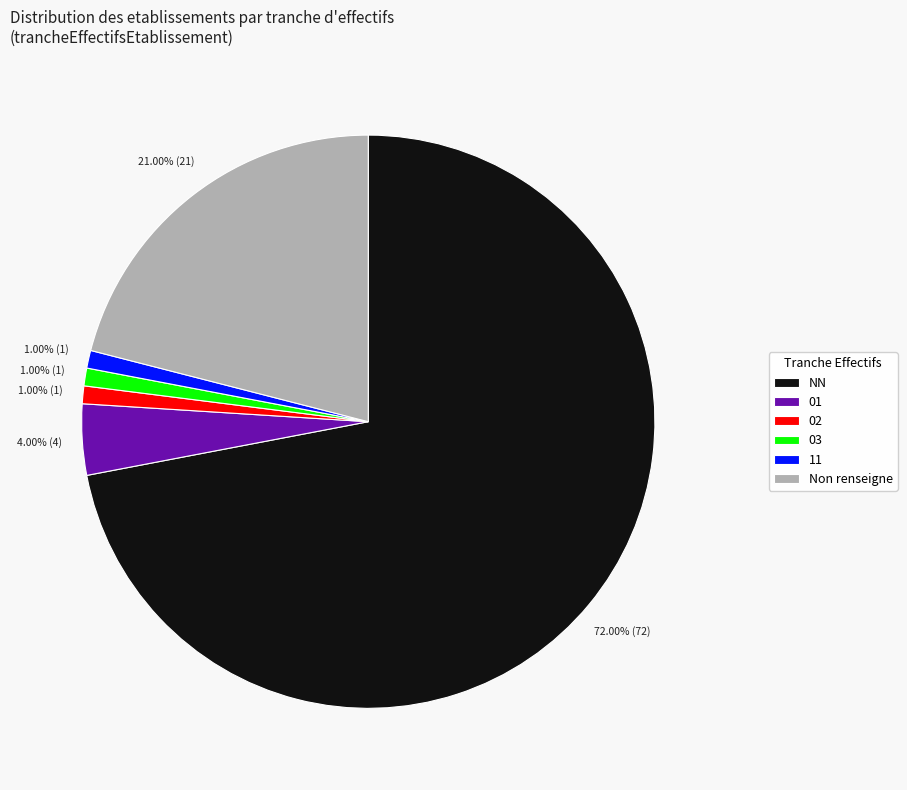

Which slice represents more than half of the pie?

NN